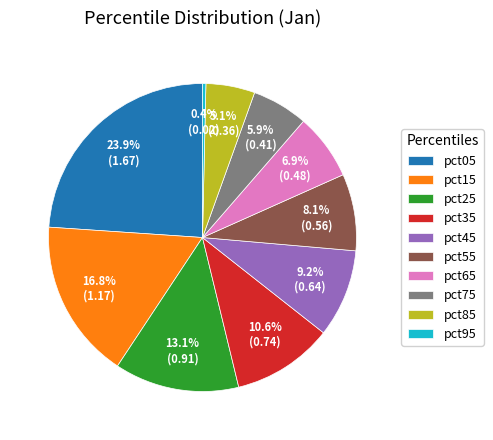

To the nearest percent, what portion does pct15 represent?

17%